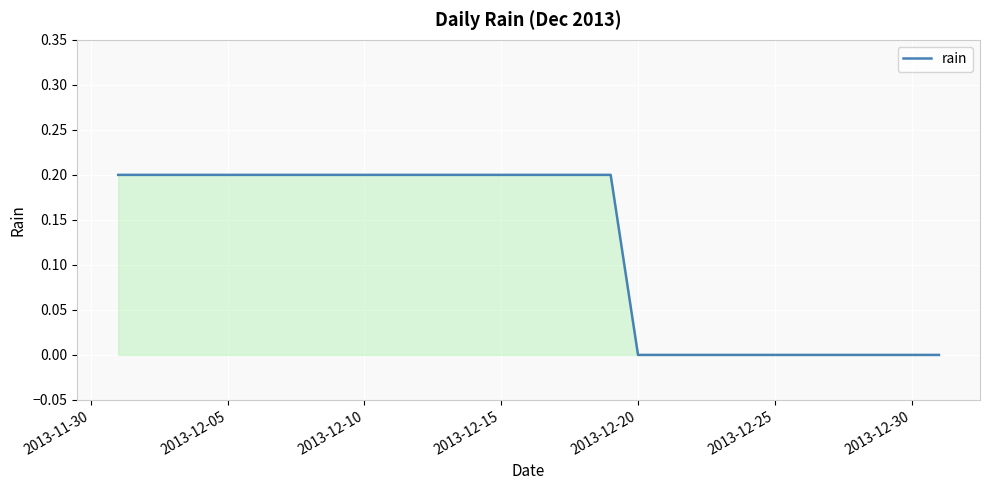

Is it true that the value at 2013-12-10 is 0.1?

False